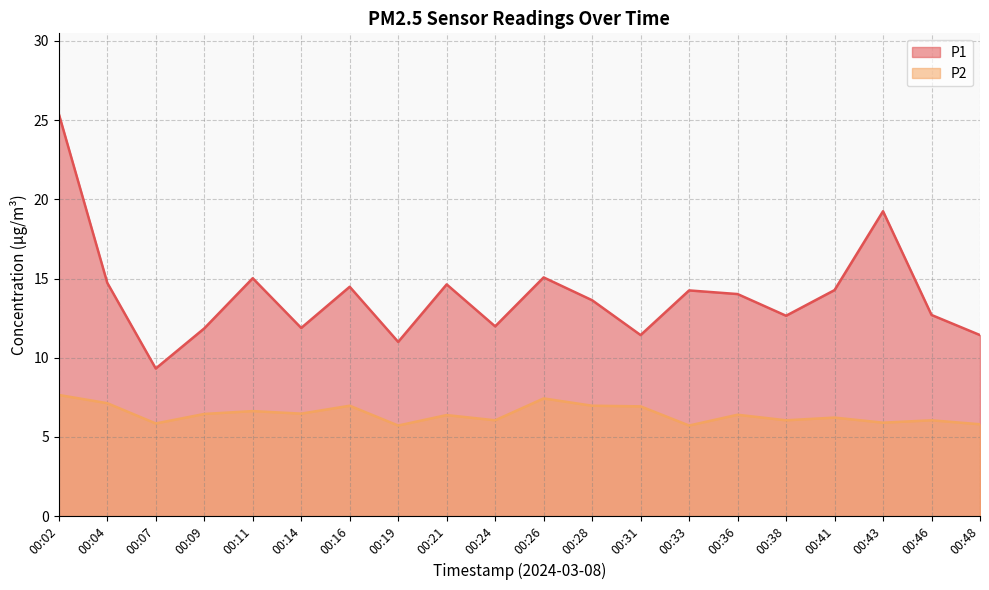

Where is P2 nearest to the value 6?

00:24